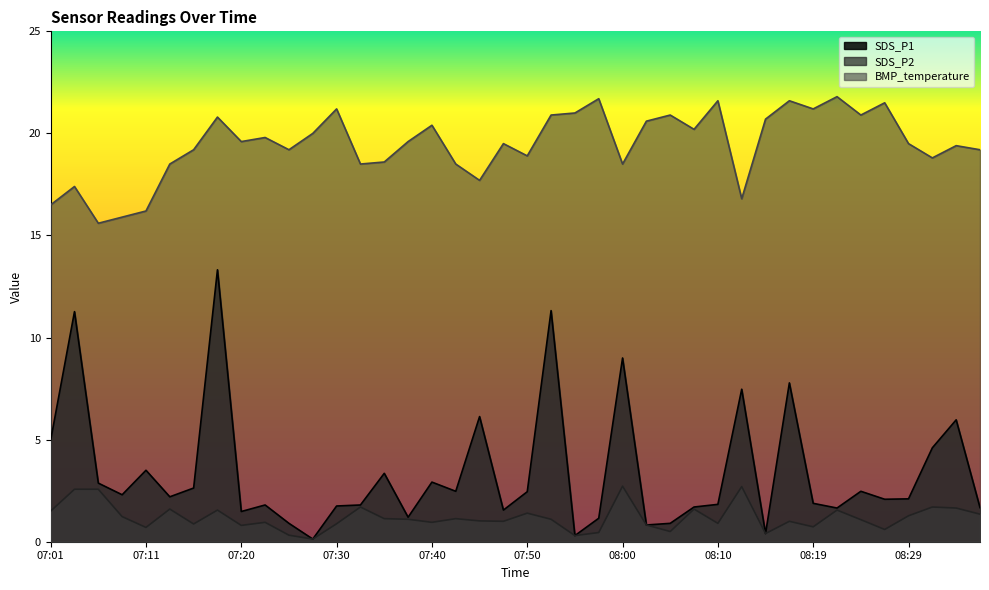

True or false: BMP_temperature and SDS_P2 cross at least once.

False